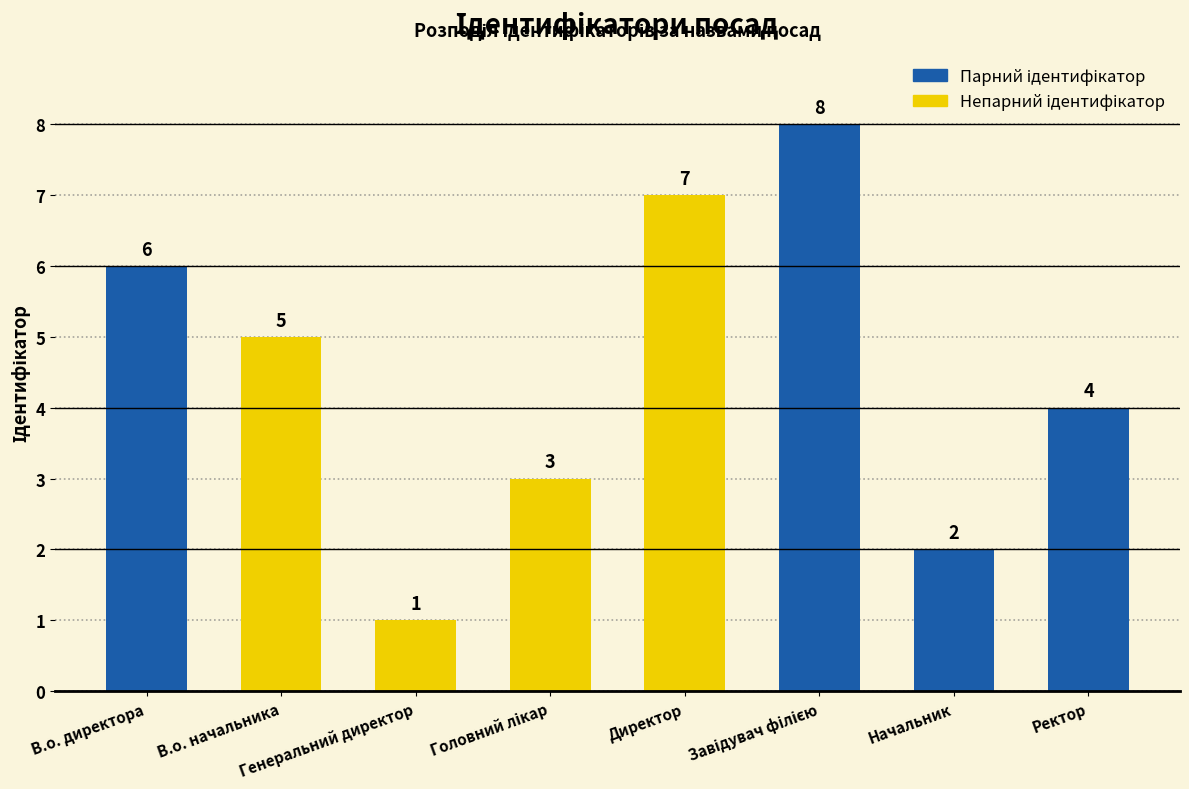

What is the maximum value shown in the chart?

8